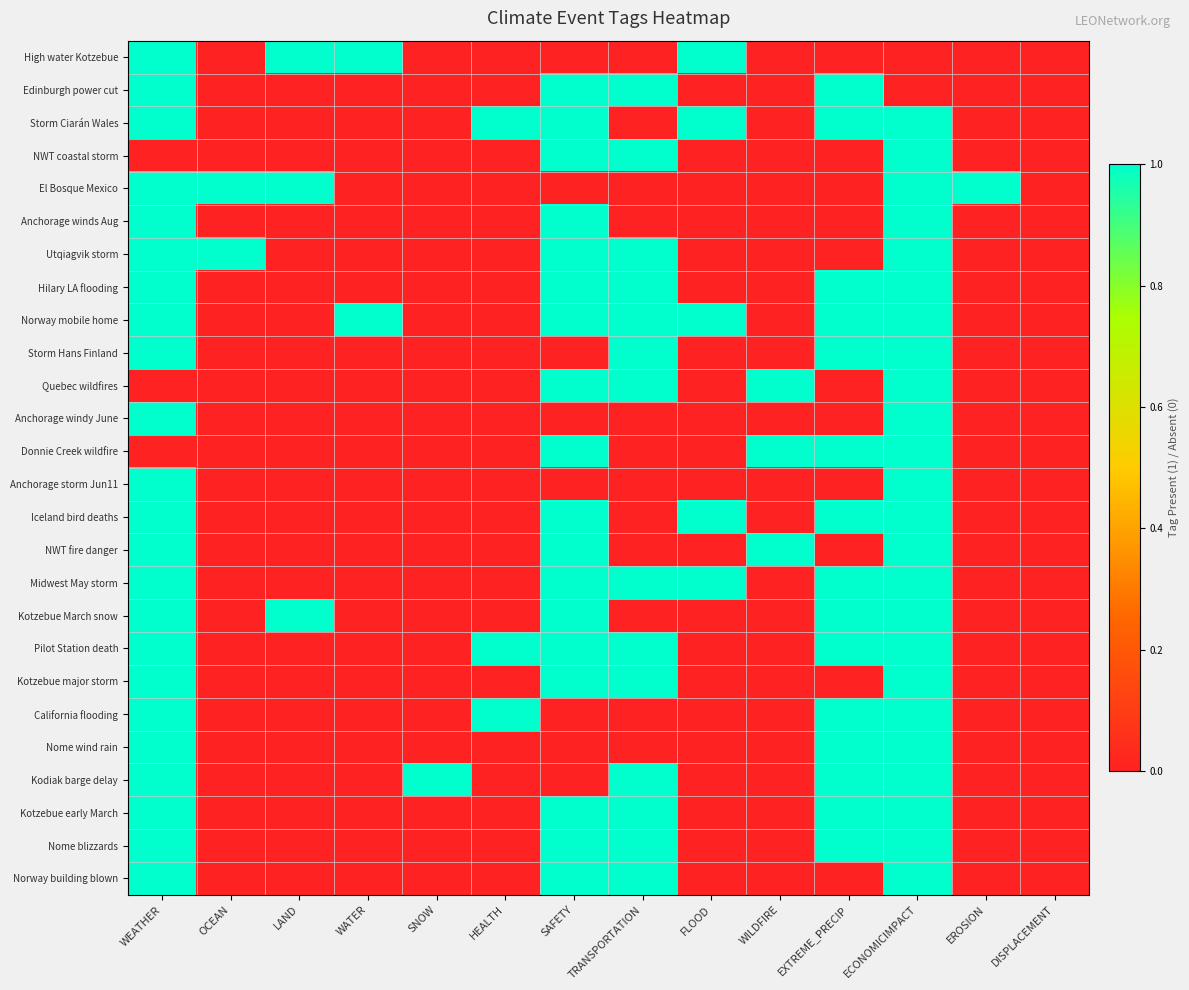

At which category does the chart reach its peak across all series?

WEATHER